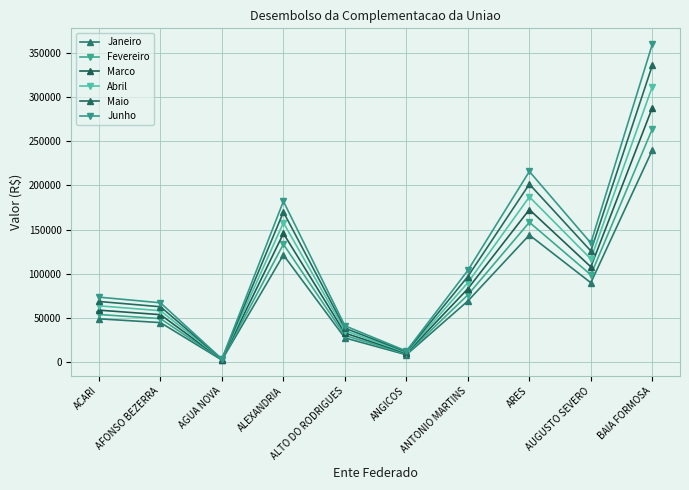

At which category does Abril reach its first local valley?

AGUA NOVA